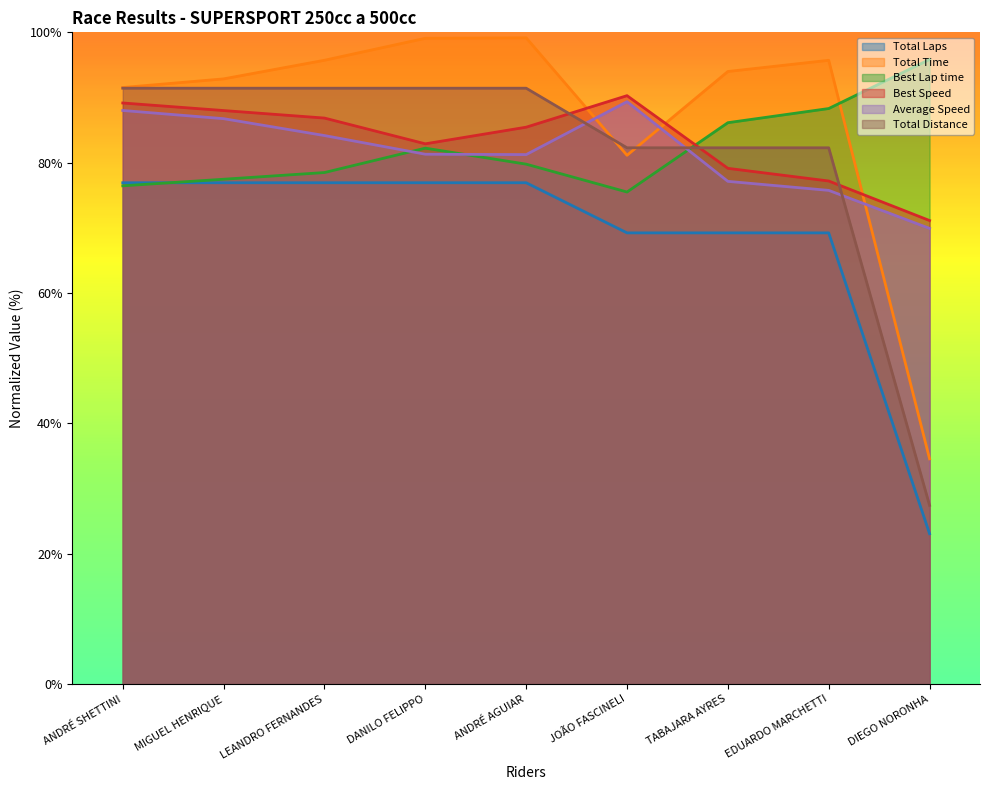

Reading left to right, extract all data points from this chart.

Total Laps: ANDRÉ SHETTINI=91.4	MIGUEL HENRIQUE=91.4	LEANDRO FERNANDES=91.4	DANILO FELIPPO=91.4	ANDRÉ AGUIAR=91.4	JOÃO FASCINELI=82.3	TABAJARA AYRES=82.3	EDUARDO MARCHETTI=82.3	DIEGO NORONHA=27.4
Total Time: ANDRÉ SHETTINI=91.5	MIGUEL HENRIQUE=92.9	LEANDRO FERNANDES=95.7	DANILO FELIPPO=99.1	ANDRÉ AGUIAR=99.2	JOÃO FASCINELI=81.1	TABAJARA AYRES=94.0	EDUARDO MARCHETTI=95.7	DIEGO NORONHA=34.6
Best Lap time: ANDRÉ SHETTINI=76.5	MIGUEL HENRIQUE=77.5	LEANDRO FERNANDES=78.5	DANILO FELIPPO=82.2	ANDRÉ AGUIAR=79.8	JOÃO FASCINELI=75.5	TABAJARA AYRES=86.1	EDUARDO MARCHETTI=88.3	DIEGO NORONHA=95.8
Best Speed: ANDRÉ SHETTINI=89.2	MIGUEL HENRIQUE=88.0	LEANDRO FERNANDES=86.8	DANILO FELIPPO=82.9	ANDRÉ AGUIAR=85.4	JOÃO FASCINELI=90.3	TABAJARA AYRES=79.1	EDUARDO MARCHETTI=77.2	DIEGO NORONHA=71.1
Average Speed: ANDRÉ SHETTINI=88.0	MIGUEL HENRIQUE=86.8	LEANDRO FERNANDES=84.2	DANILO FELIPPO=81.3	ANDRÉ AGUIAR=81.2	JOÃO FASCINELI=89.4	TABAJARA AYRES=77.1	EDUARDO MARCHETTI=75.8	DIEGO NORONHA=69.9
Total Distance: ANDRÉ SHETTINI=76.9	MIGUEL HENRIQUE=76.9	LEANDRO FERNANDES=76.9	DANILO FELIPPO=76.9	ANDRÉ AGUIAR=76.9	JOÃO FASCINELI=69.2	TABAJARA AYRES=69.2	EDUARDO MARCHETTI=69.2	DIEGO NORONHA=23.1